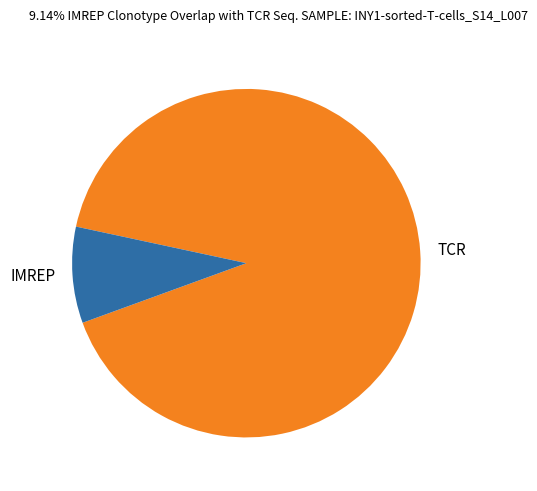

Which has a higher value, TCR or IMREP?

TCR